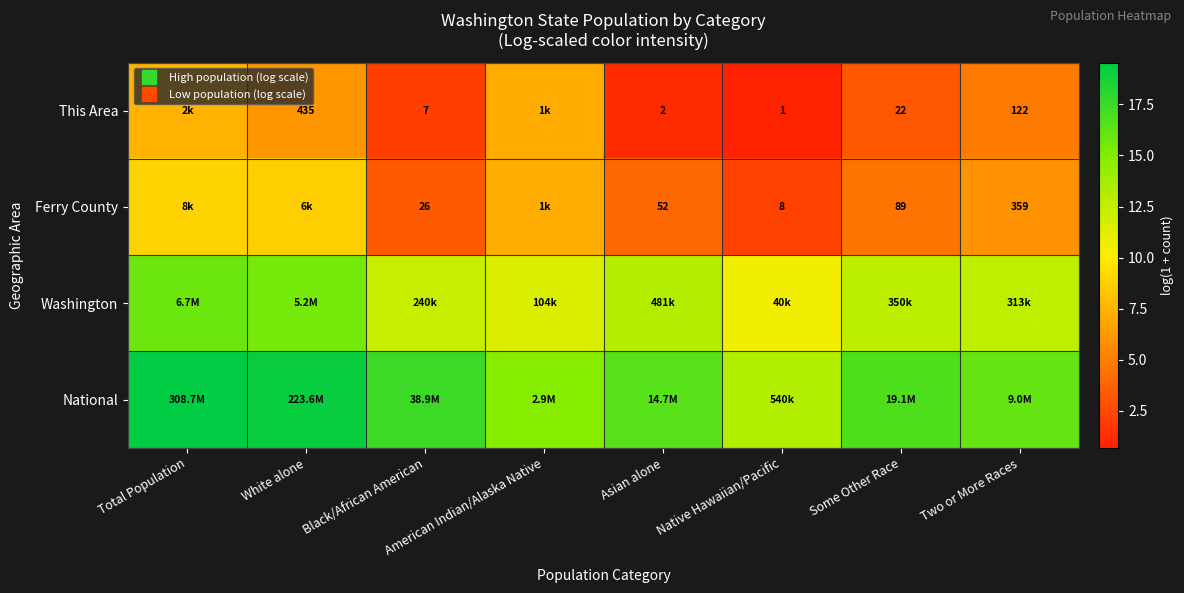

Which label corresponds to the largest value in the chart?

Total Population